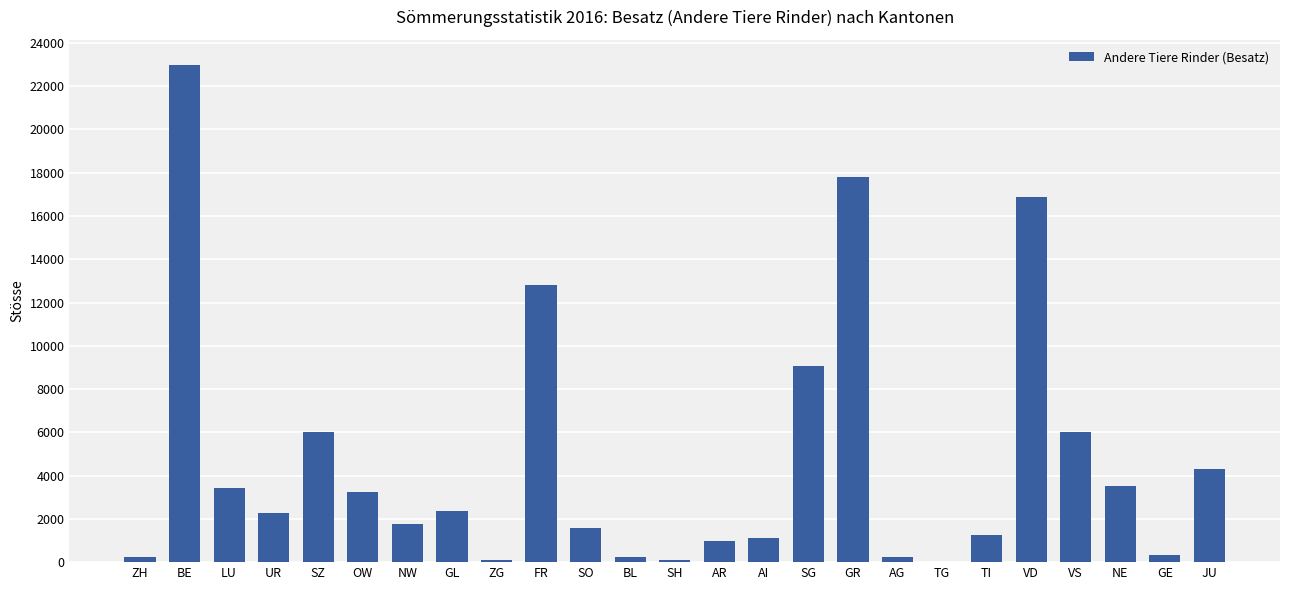

The value at UR is 2279. True or false?

True